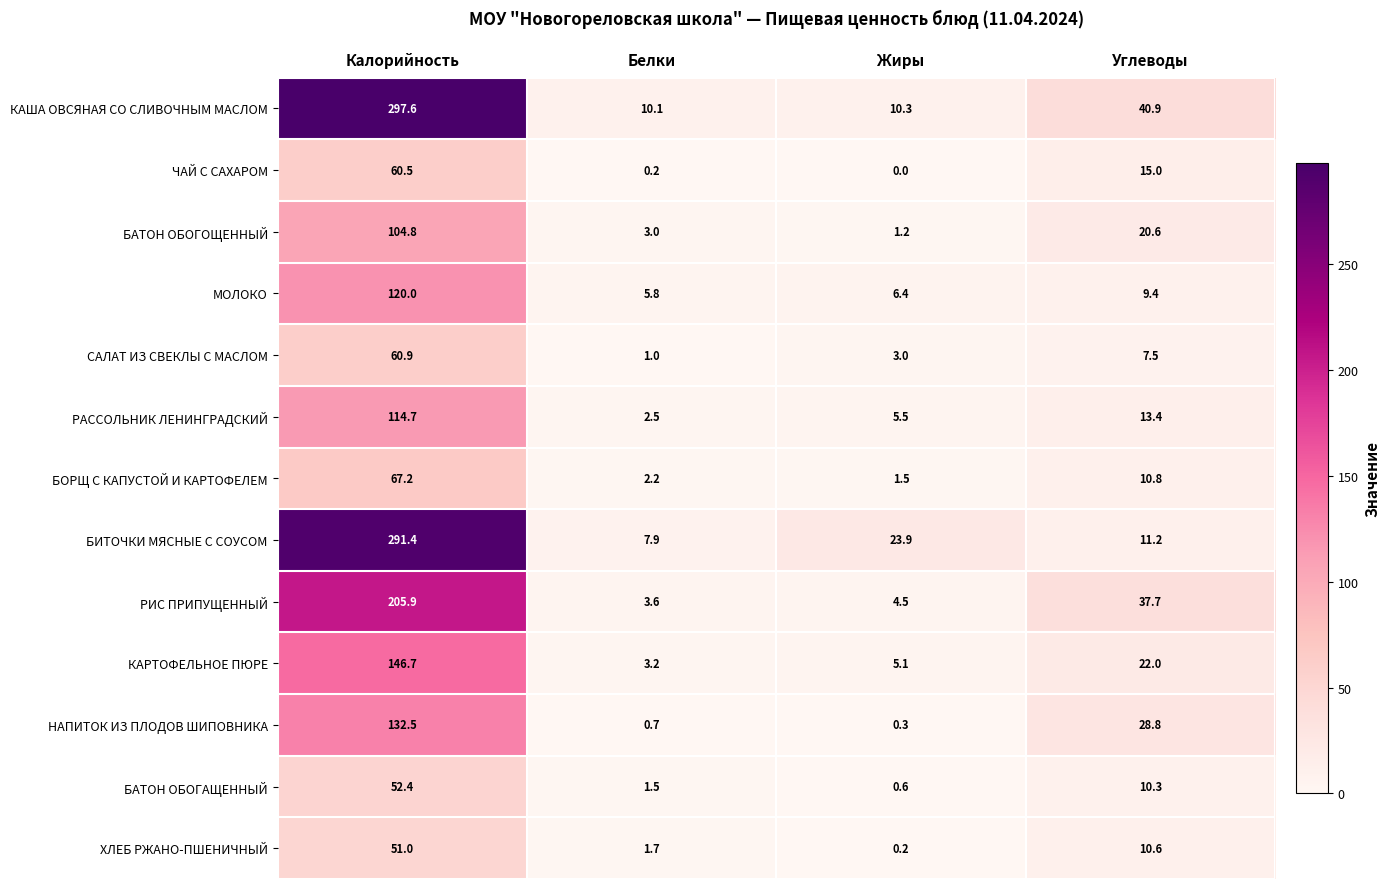

At which label is КАША ОВСЯНАЯ СО СЛИВОЧНЫМ МАСЛОМ closest to 153?

Углеводы